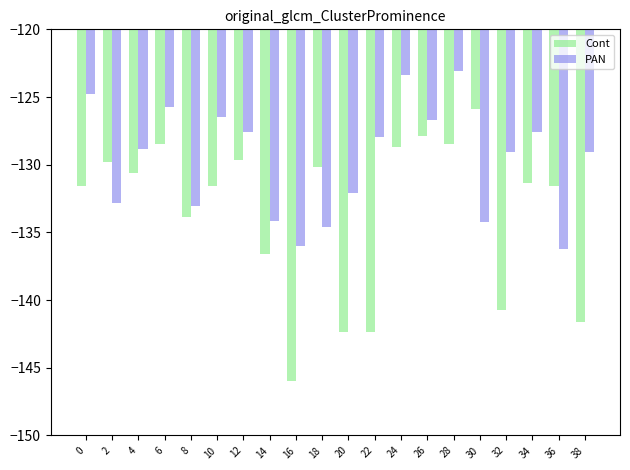

What is the value of the PAN bar at the 18th from the left?

-127.6